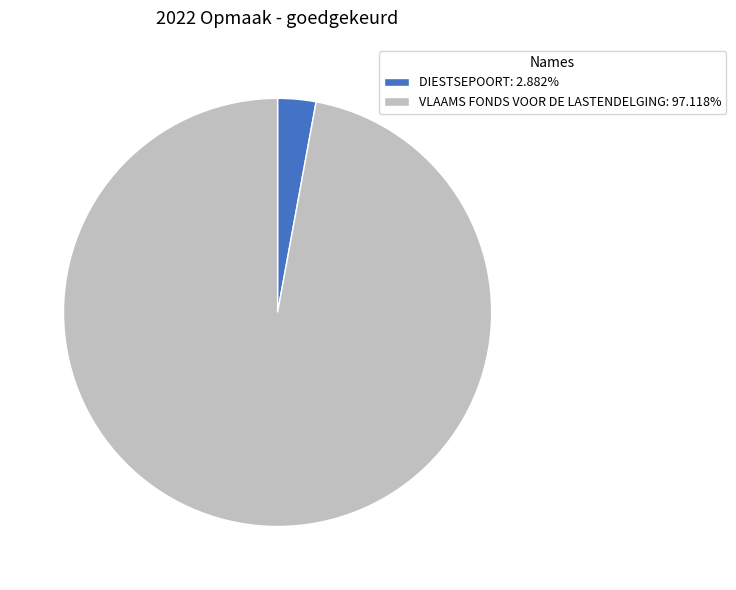

Which slice is the largest?

VLAAMS FONDS VOOR DE LASTENDELGING